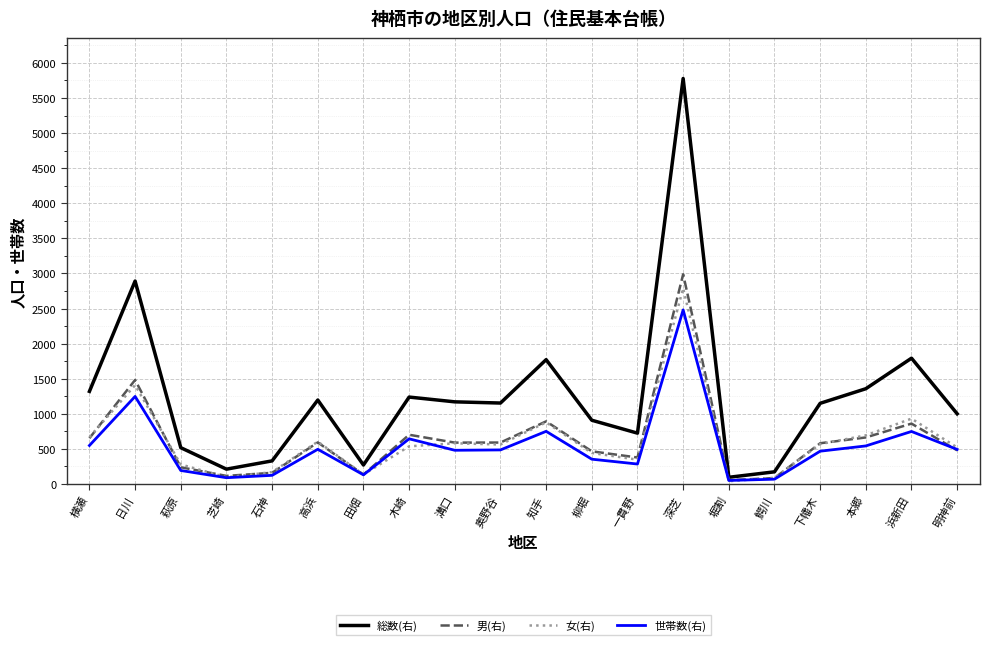

Which category has the highest value across all series?

深芝